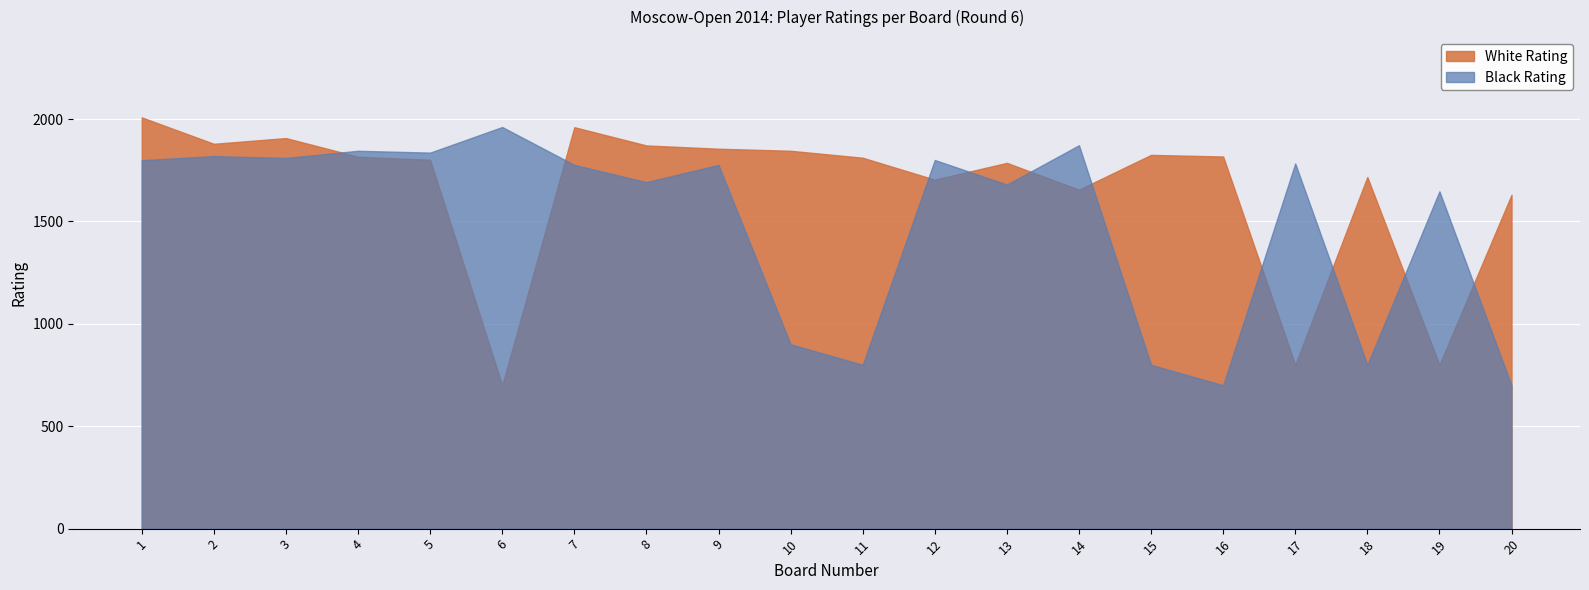

At which category is the sum across all series the highest?

1